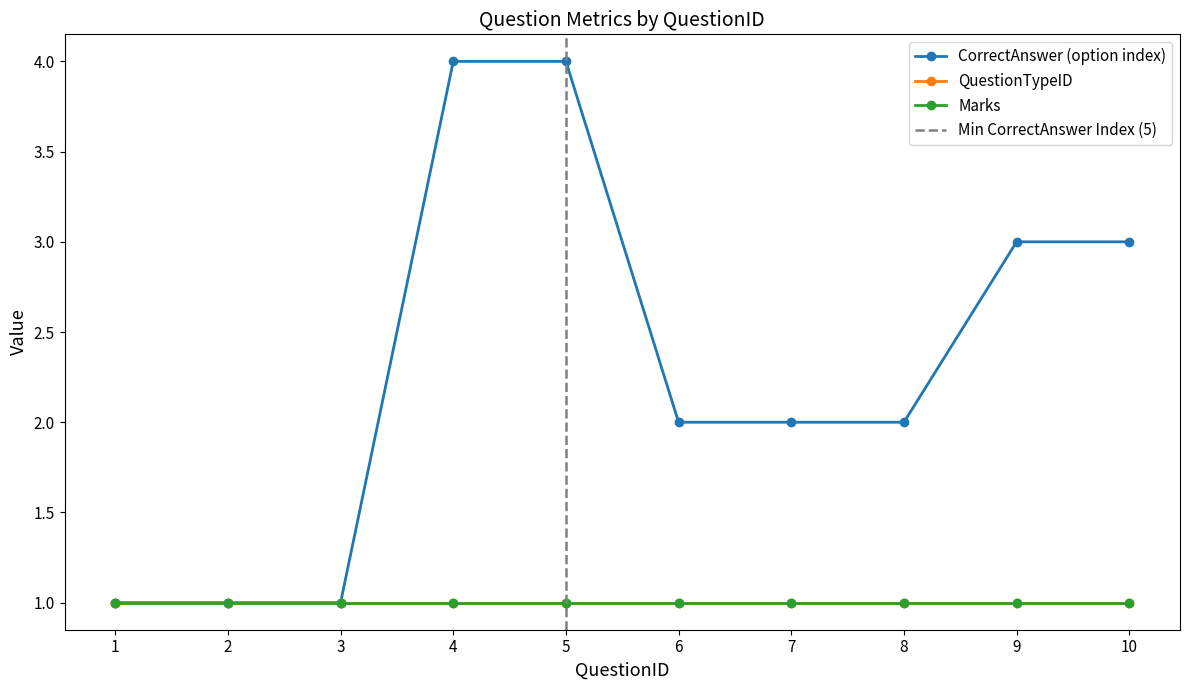

What is the value of the QuestionTypeID point at the 6th from the left?

1